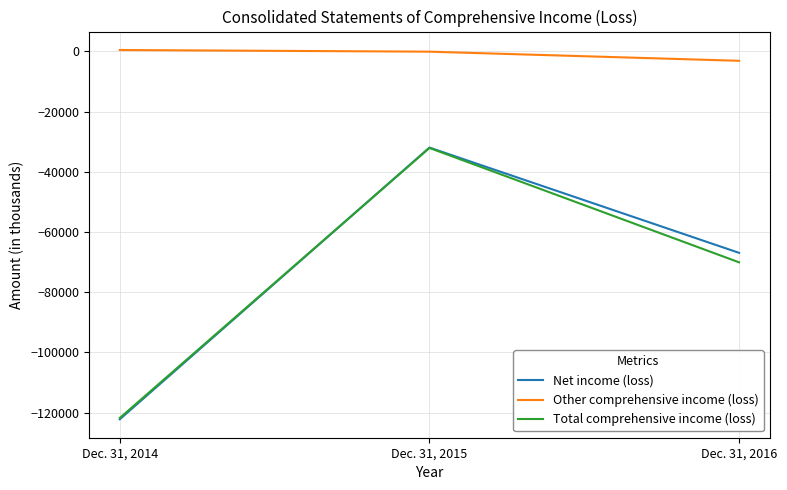

At which category is the sum across all series the highest?

Dec. 31, 2015